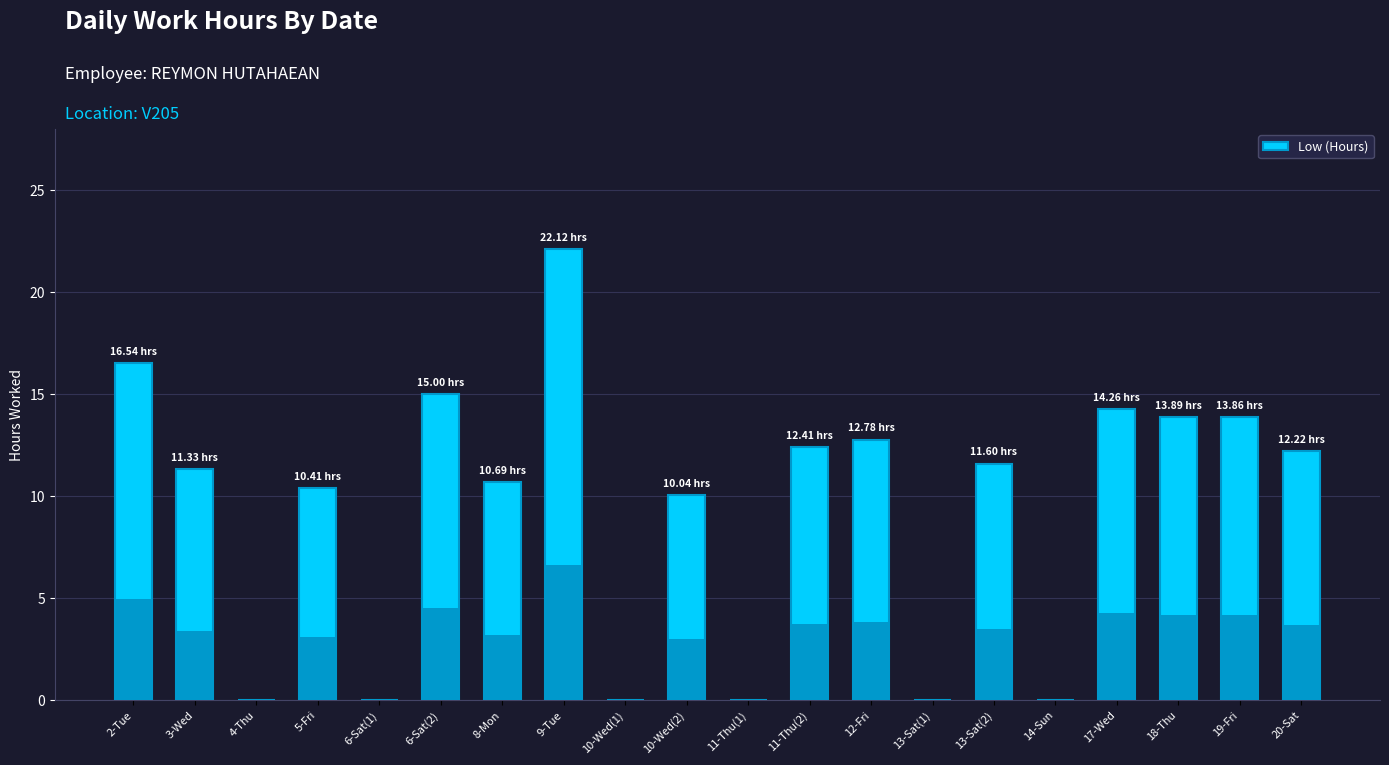

What is the sum of all values?

187.2